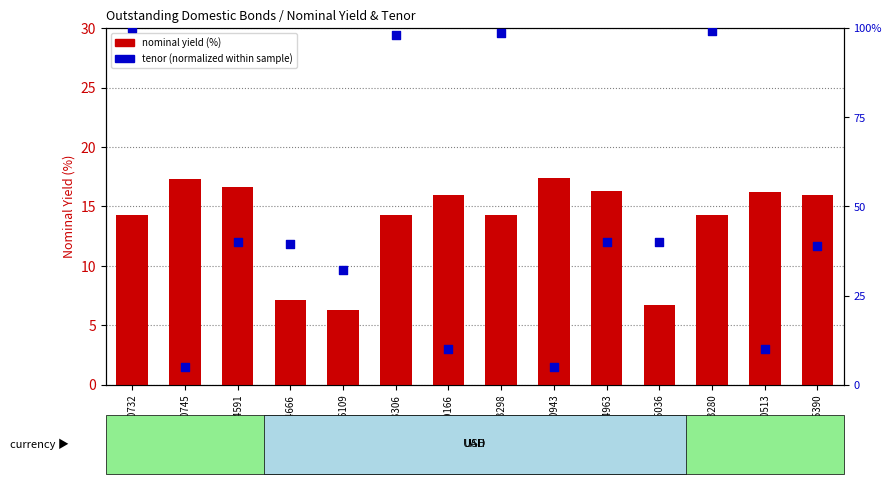

Is the value of tenor (normalized 0-100) at UA4000173280 greater than the value of nominal yield (%) at UA4000200513?

Yes